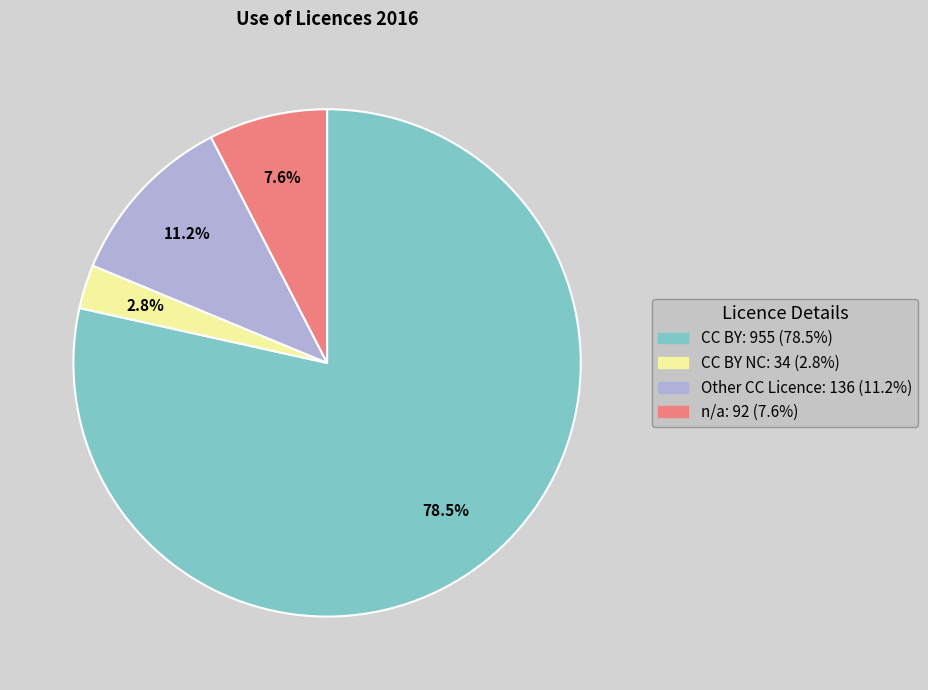

Is there a majority slice in this chart?

Yes